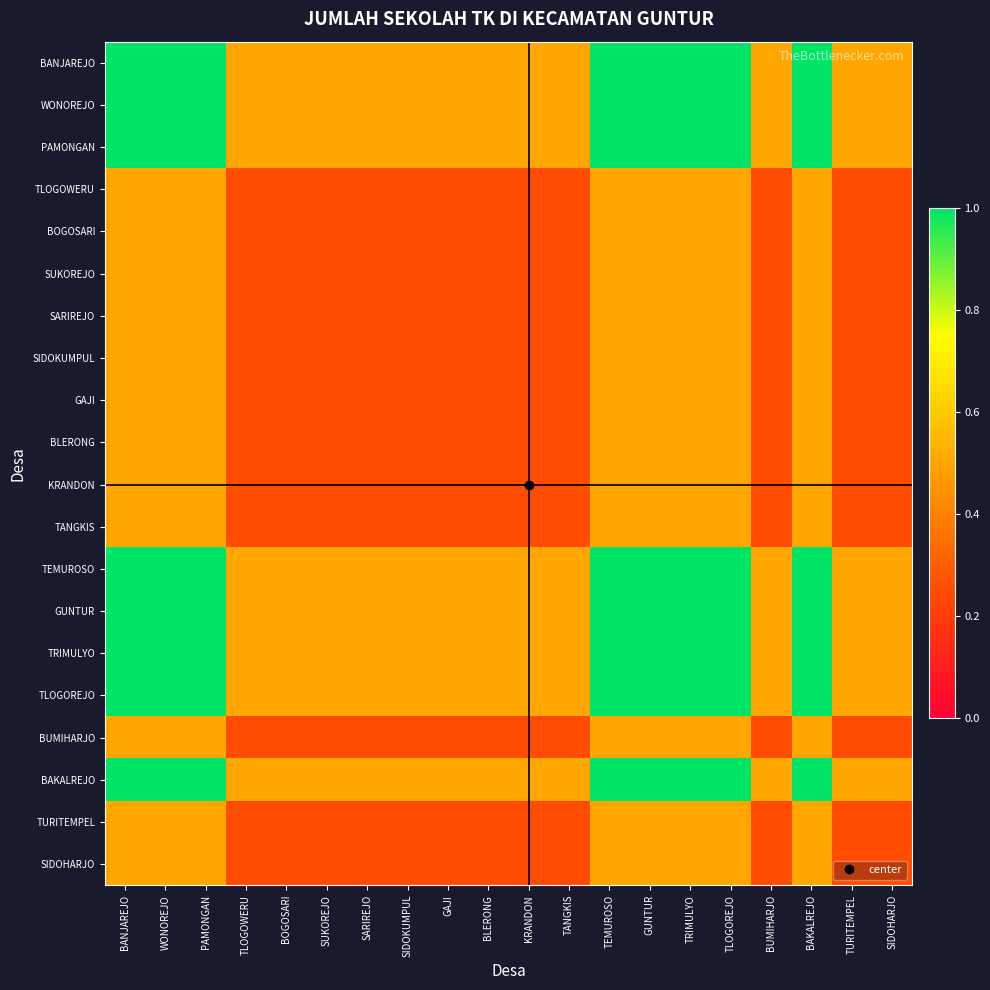

At how many categories does at least one series exceed 0?

20